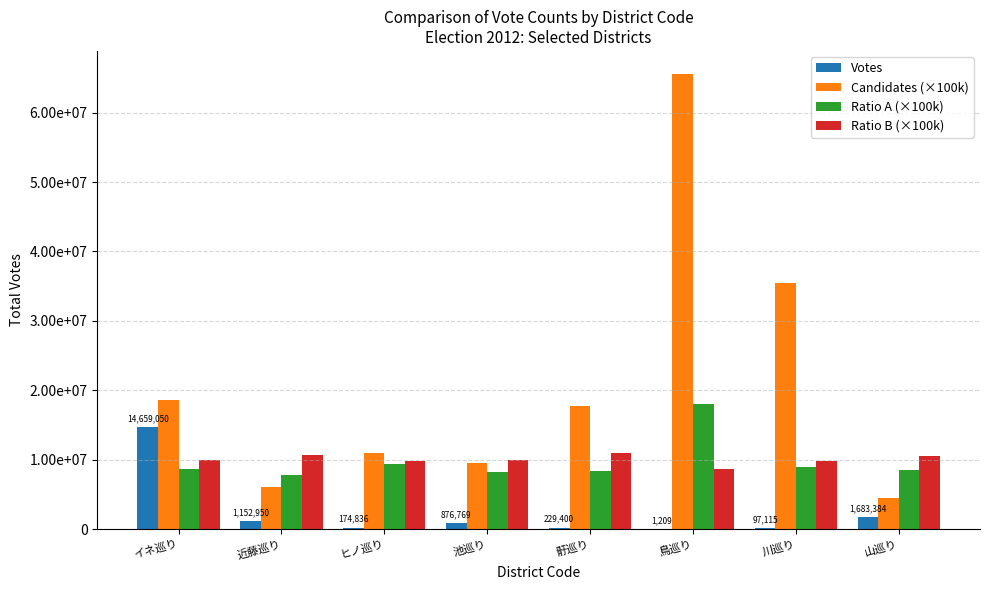

Are the bars horizontal?

No